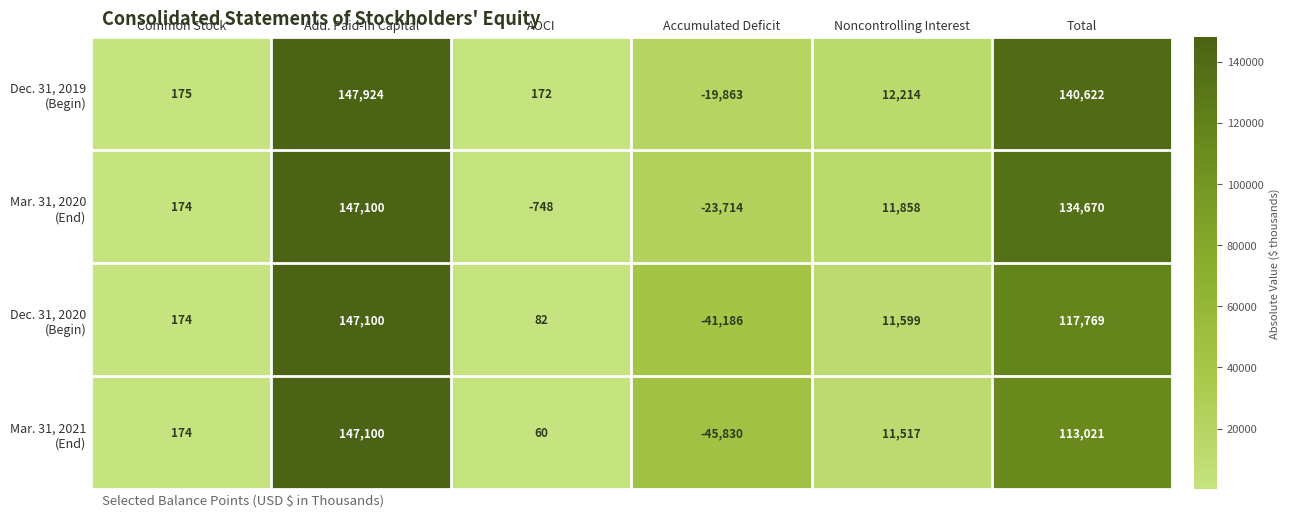

What is the spread (max minus min) of values at Noncontrolling Interest?

697